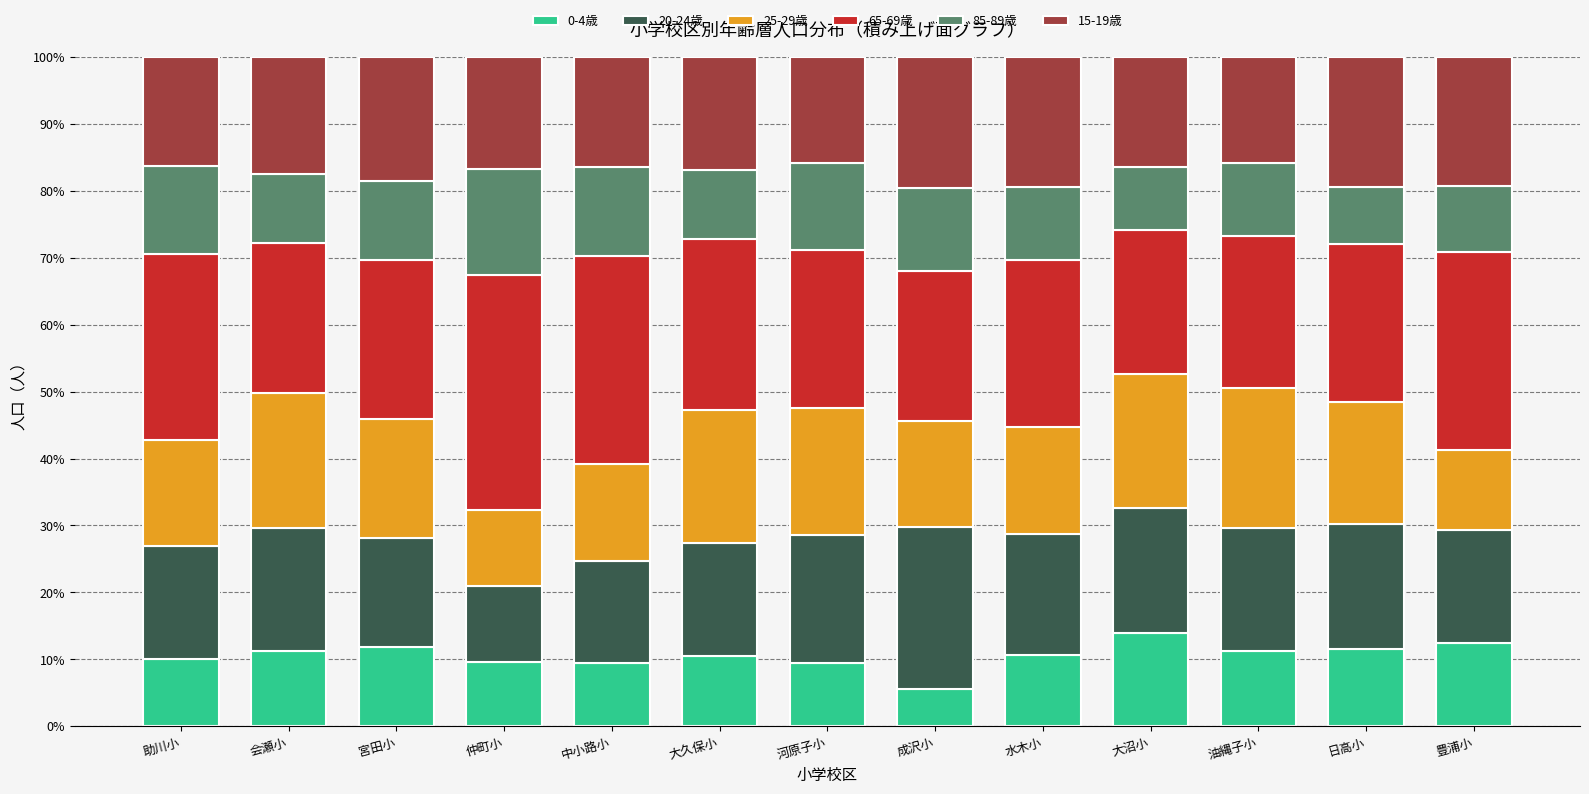

Does the chart contain stacked bars?

Yes